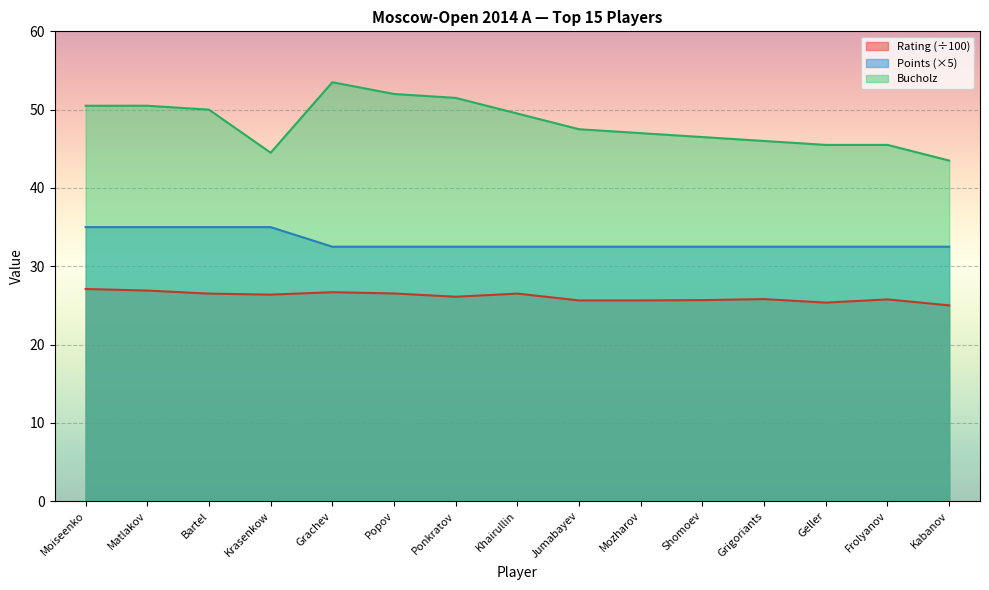

Which series has the largest total across all categories?

Bucholz